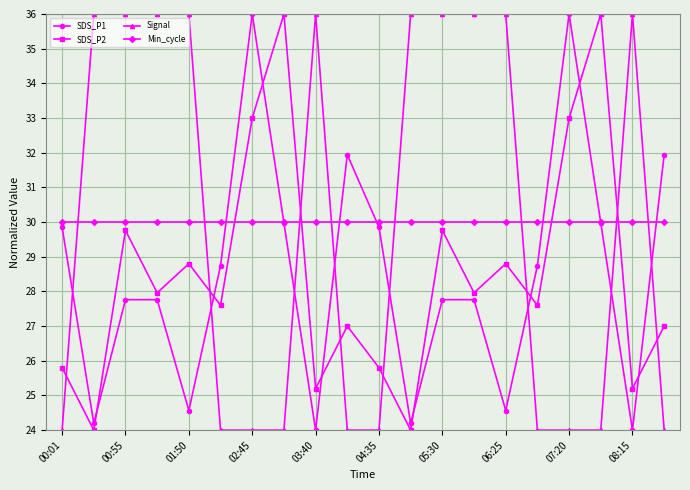

How many interior local valleys does the SDS_P2 series have?

8